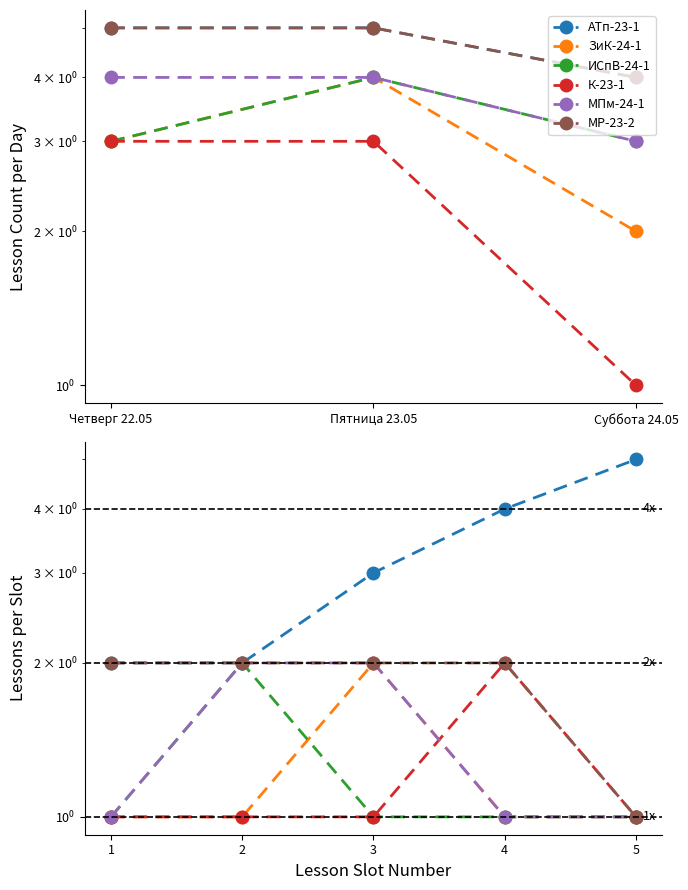

What is the sum of all МПм-24-1 values?

7